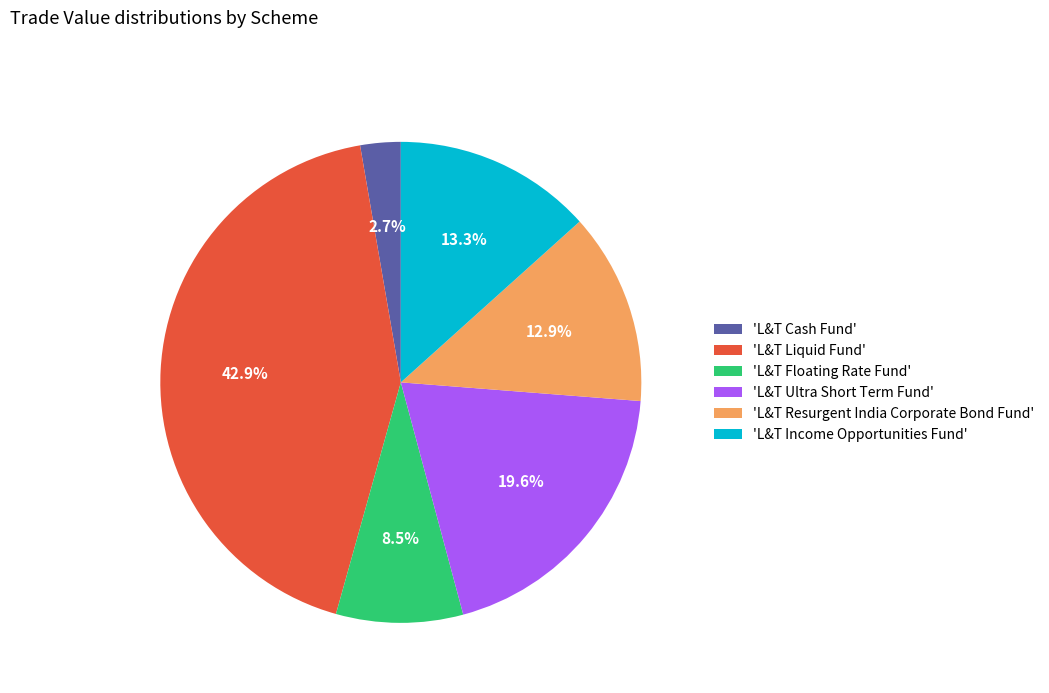

To the nearest percent, what is the average slice percentage?

17%